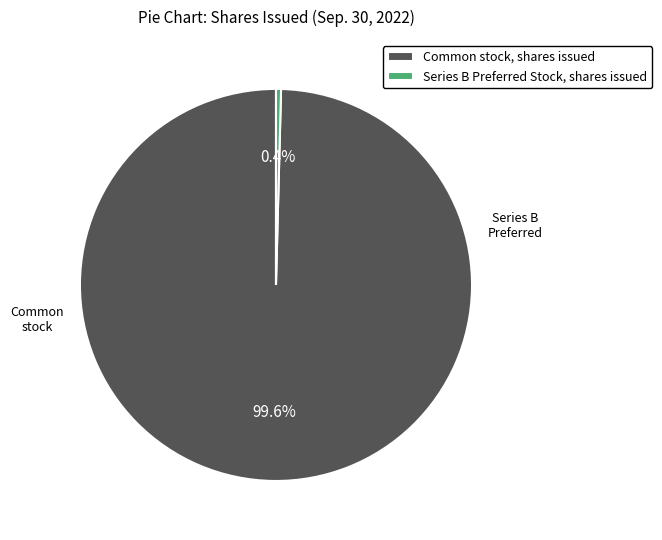

Rank the categories by value from highest to lowest.

Common stock, shares issued, Series B Preferred Stock, shares issued